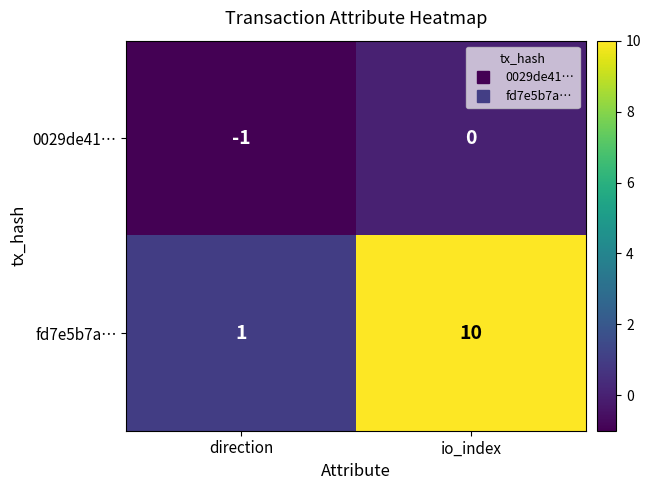

List the series in order of their overall mean, highest first.

fd7e5b7a…, 0029de41…